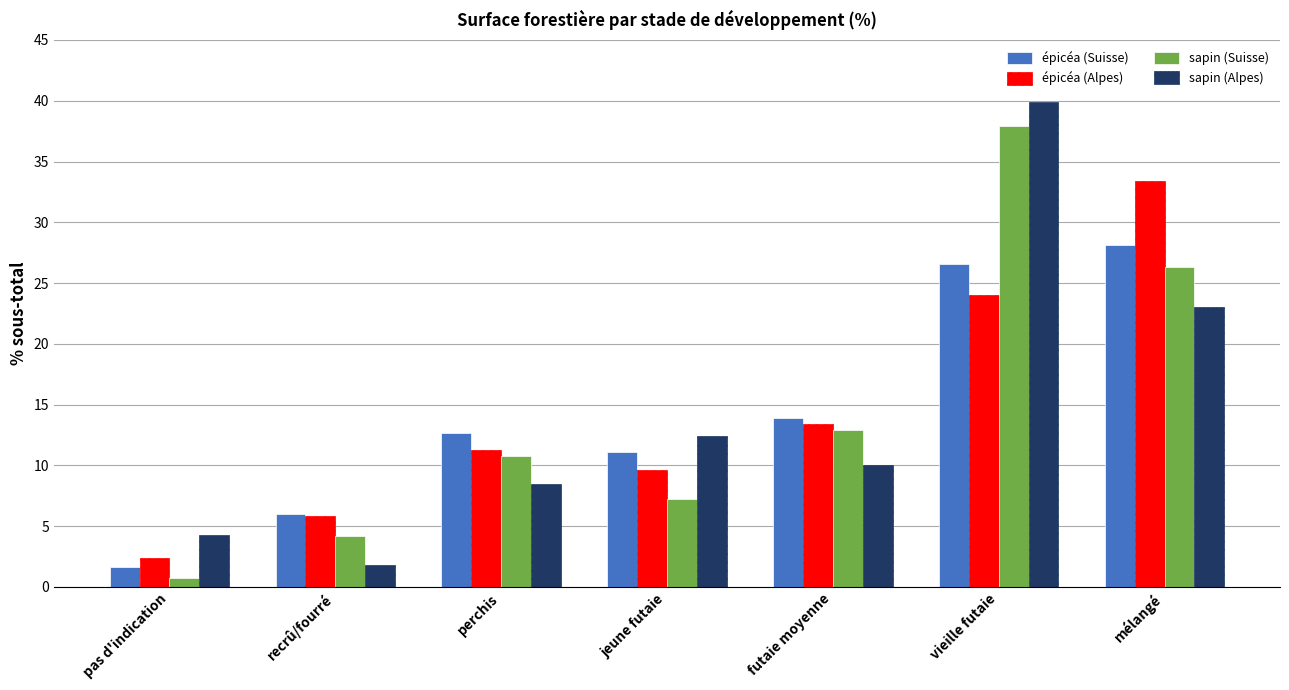

Between recrû/fourré and futaie moyenne, which series saw the biggest shift?

sapin (Suisse)